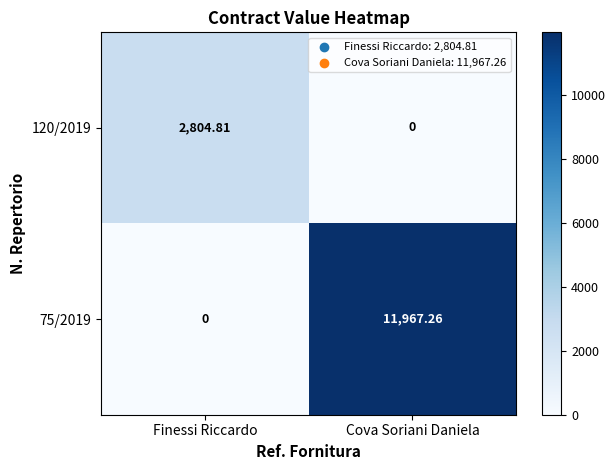

At which category is the sum across all series the highest?

Cova Soriani Daniela